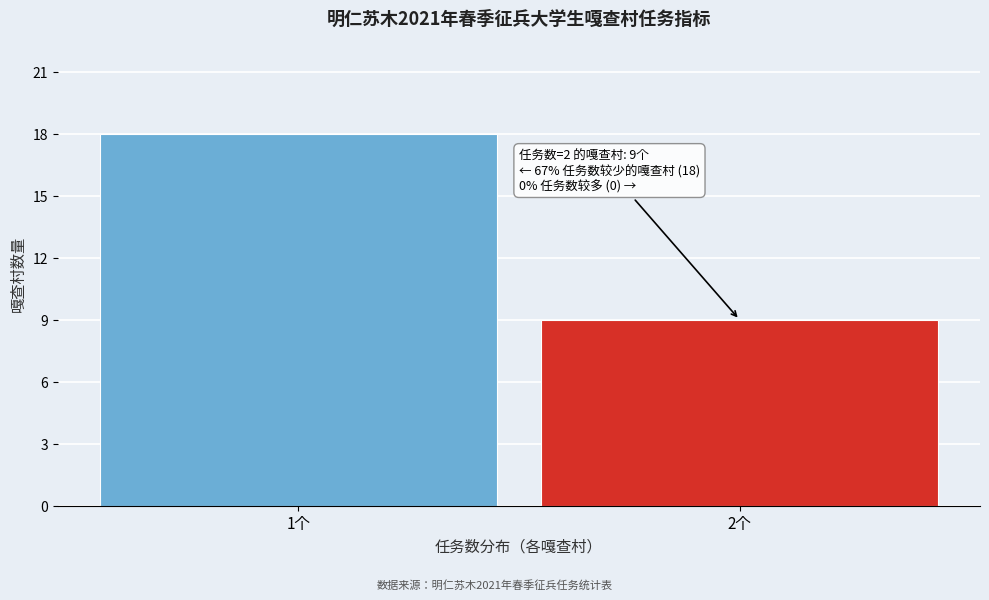

Reading left to right, list all the values displayed in this chart.

18	9